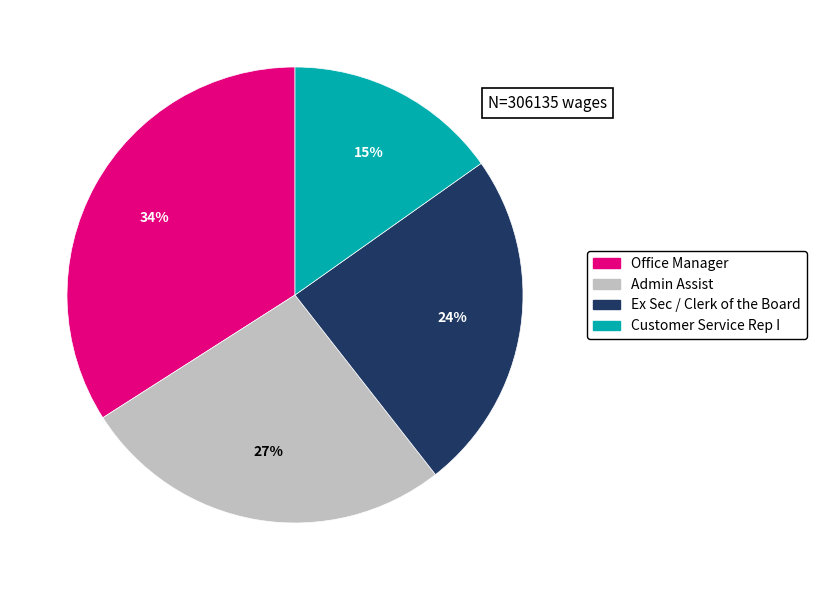

To the nearest percent, what percentage of the pie is Customer Service Rep I?

15%